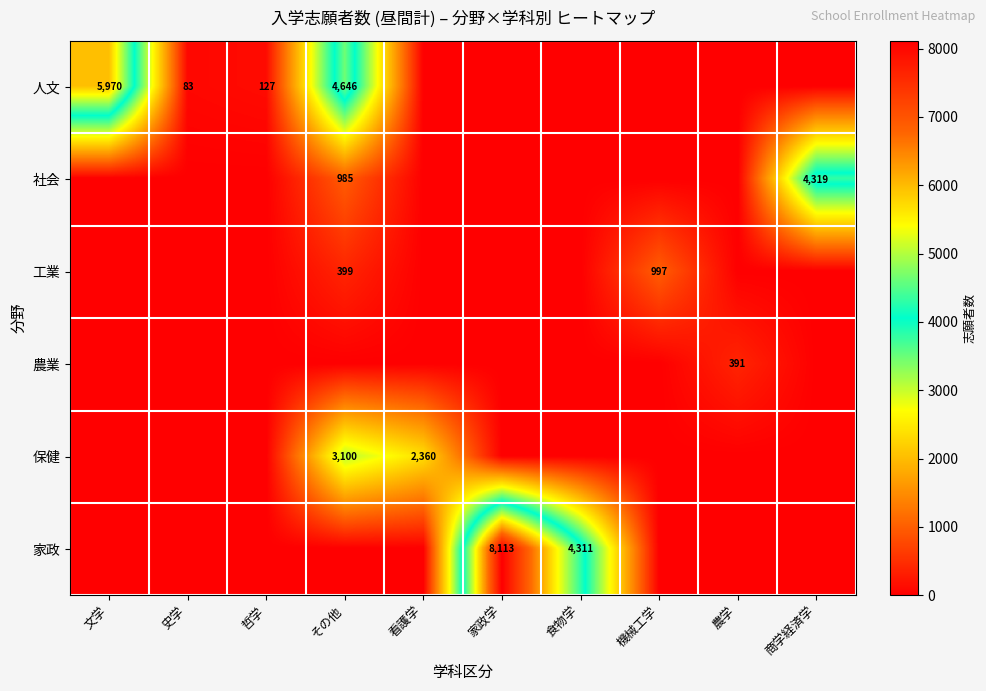

Count the number of categories in the chart.

10